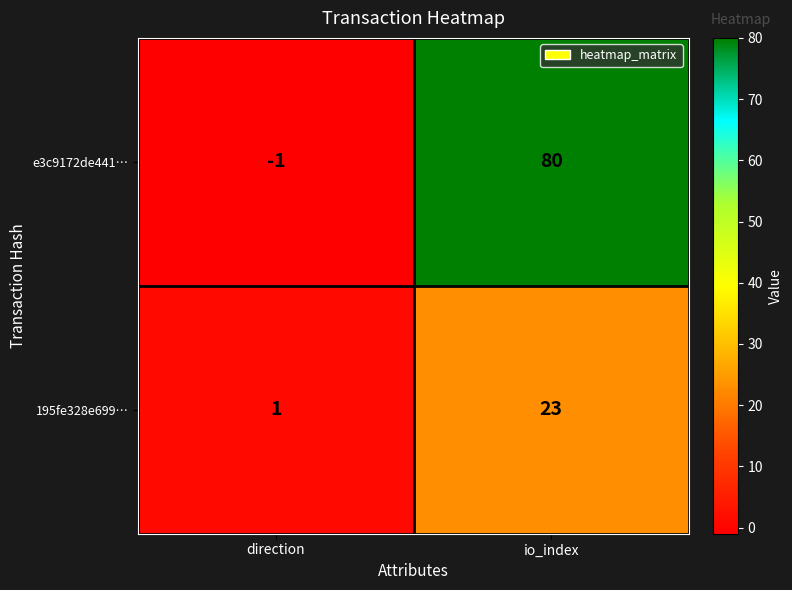

At which category is the sum across all series the highest?

io_index